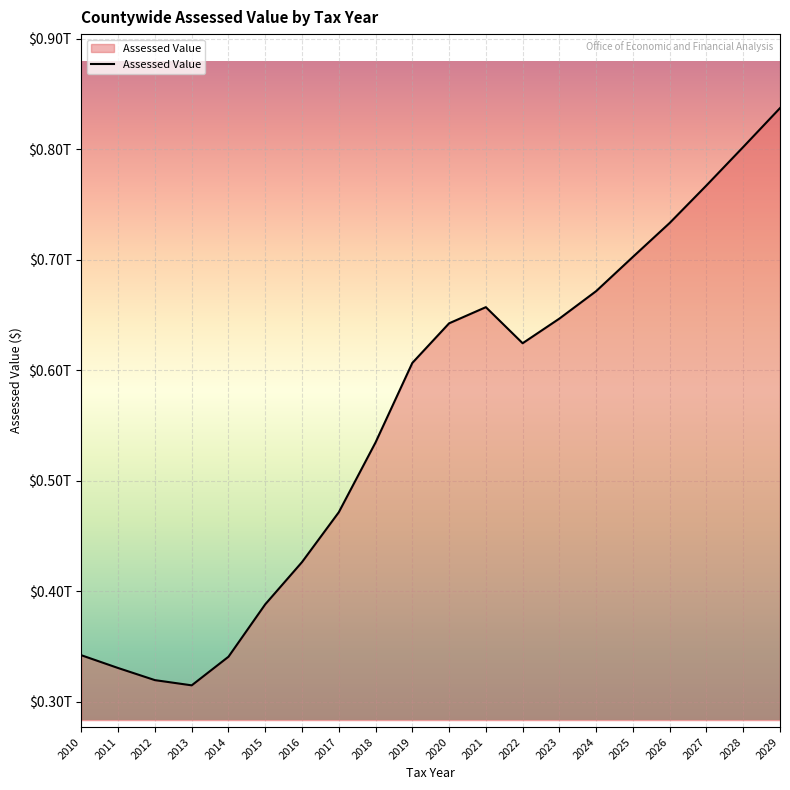

Is this an area chart (filled region under the line)?

Yes